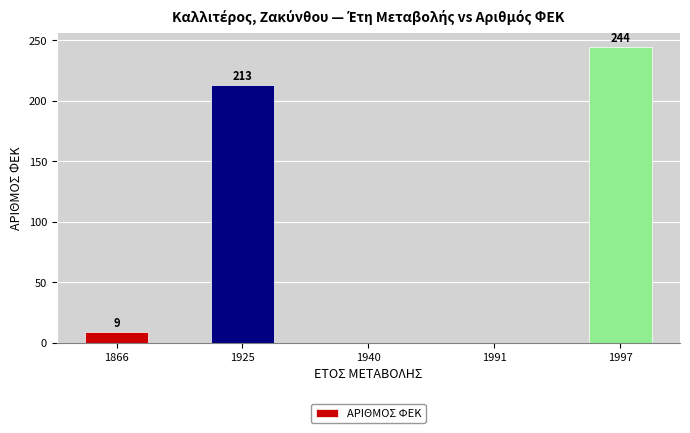

Reading right to left, list all the values displayed in this chart.

244	0	0	213	9